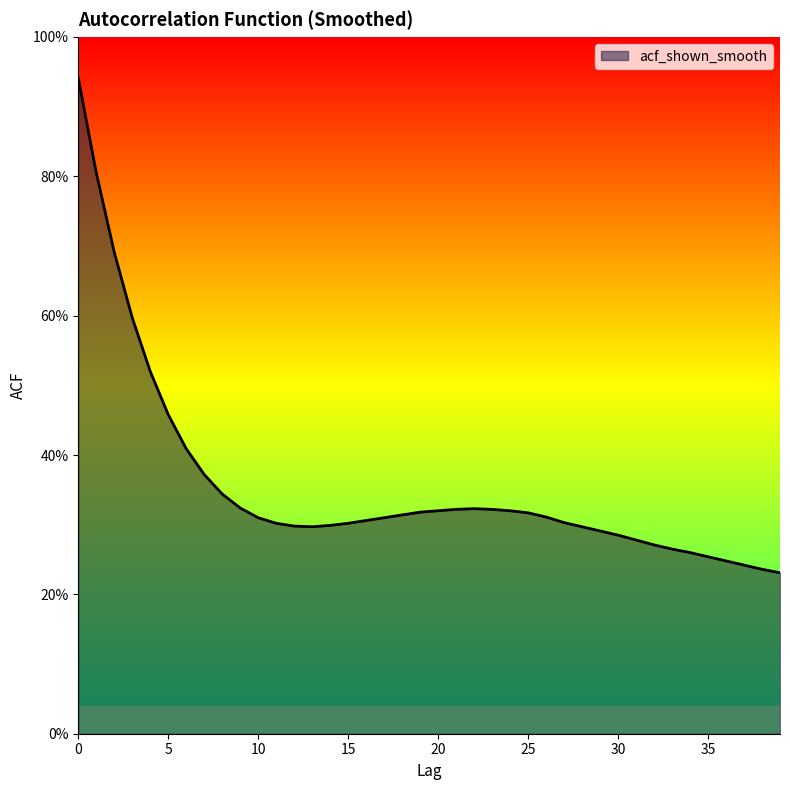

Which category has the lowest value across all series?

39